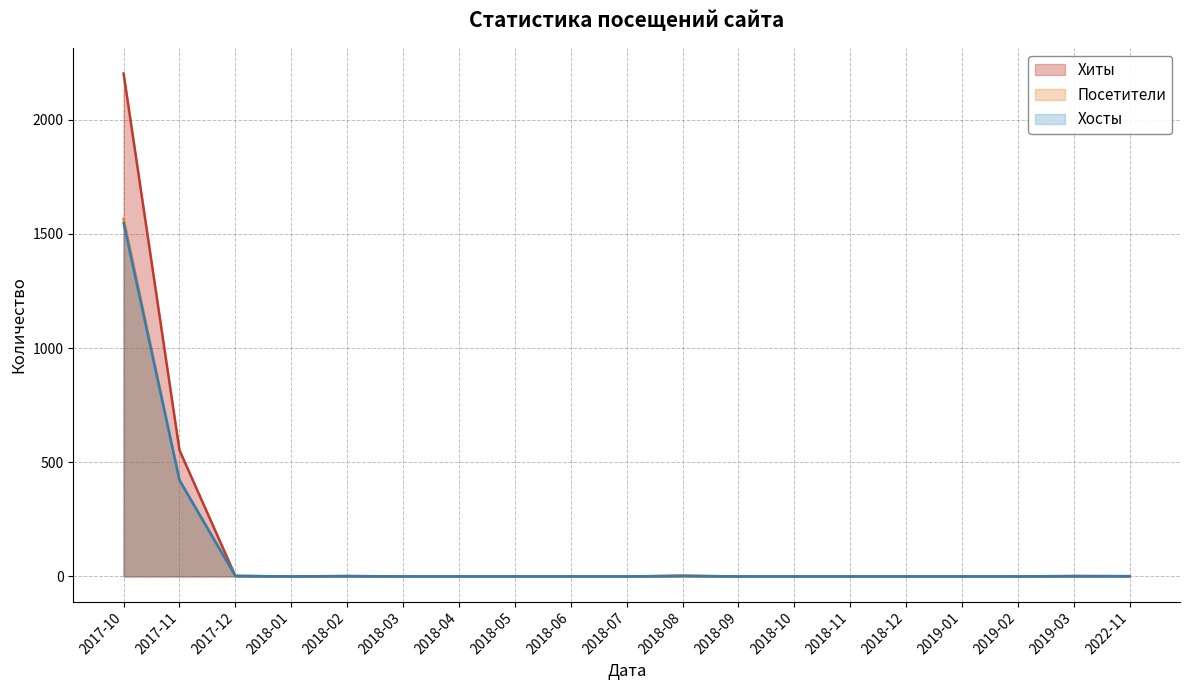

Reading left to right, list all the values displayed in this chart.

Хиты: 2017-10=2203	2017-11=553	2017-12=2	2018-01=0	2018-02=2	2018-03=0	2018-04=0	2018-05=0	2018-06=0	2018-07=0	2018-08=3	2018-09=0	2018-10=0	2018-11=0	2018-12=0	2019-01=0	2019-02=0	2019-03=2	2022-11=1
Хосты: 2017-10=1548	2017-11=421	2017-12=2	2018-01=0	2018-02=1	2018-03=0	2018-04=0	2018-05=0	2018-06=0	2018-07=0	2018-08=2	2018-09=0	2018-10=0	2018-11=0	2018-12=0	2019-01=0	2019-02=0	2019-03=1	2022-11=1
Посетители: 2017-10=1567	2017-11=422	2017-12=2	2018-01=0	2018-02=1	2018-03=0	2018-04=0	2018-05=0	2018-06=0	2018-07=0	2018-08=2	2018-09=0	2018-10=0	2018-11=0	2018-12=0	2019-01=0	2019-02=0	2019-03=1	2022-11=1